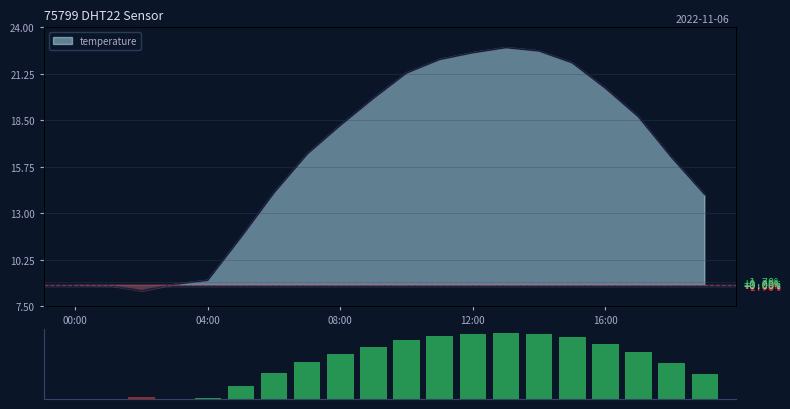

Where does the data first go above 9440?

9